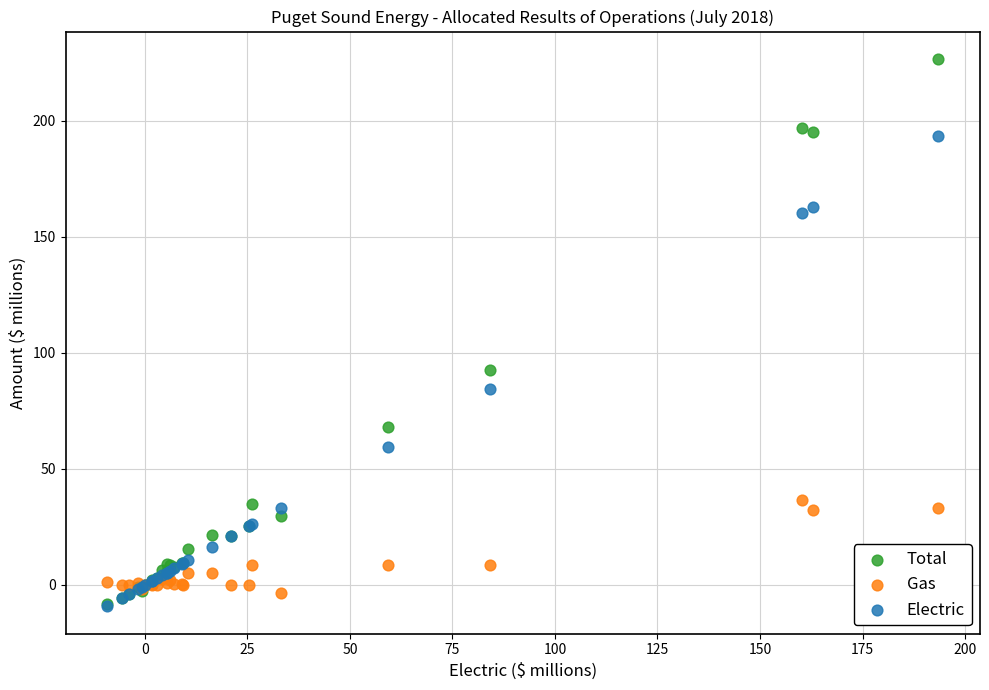

In the Total series, what Y value is closest to 109?

92.7